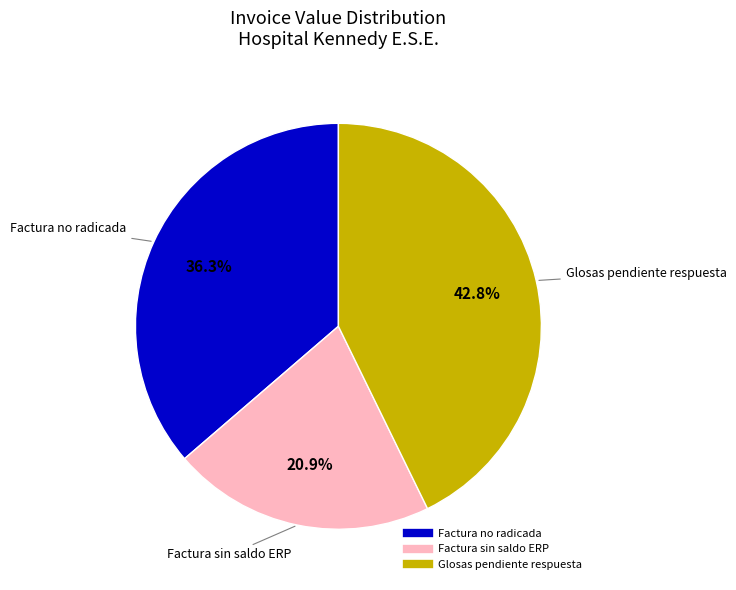

Does any single category account for the majority?

No